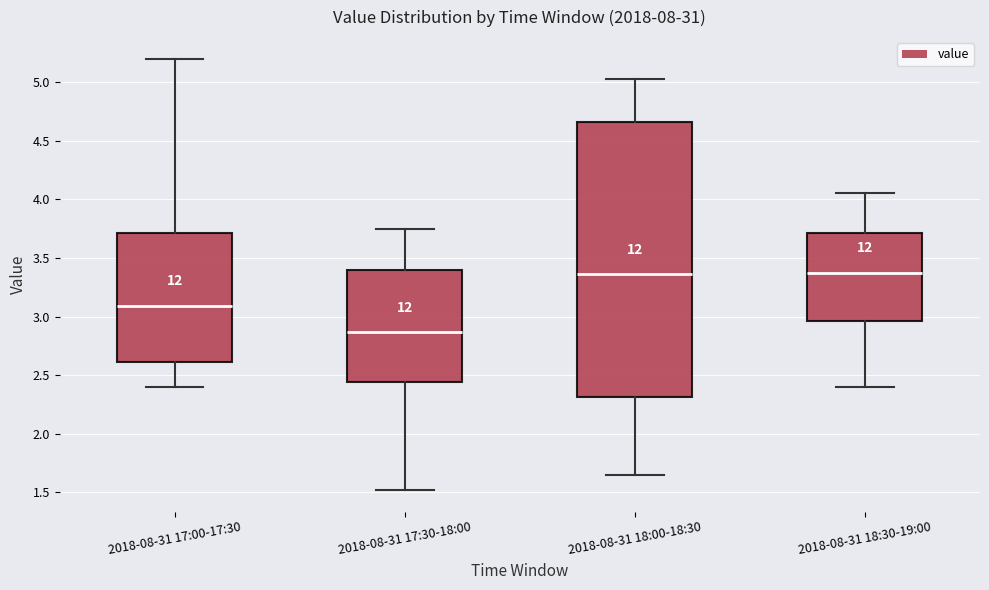

Comparing the boxes themselves (not the whiskers), which one is the tallest?

2018-08-31 18:00-18:30